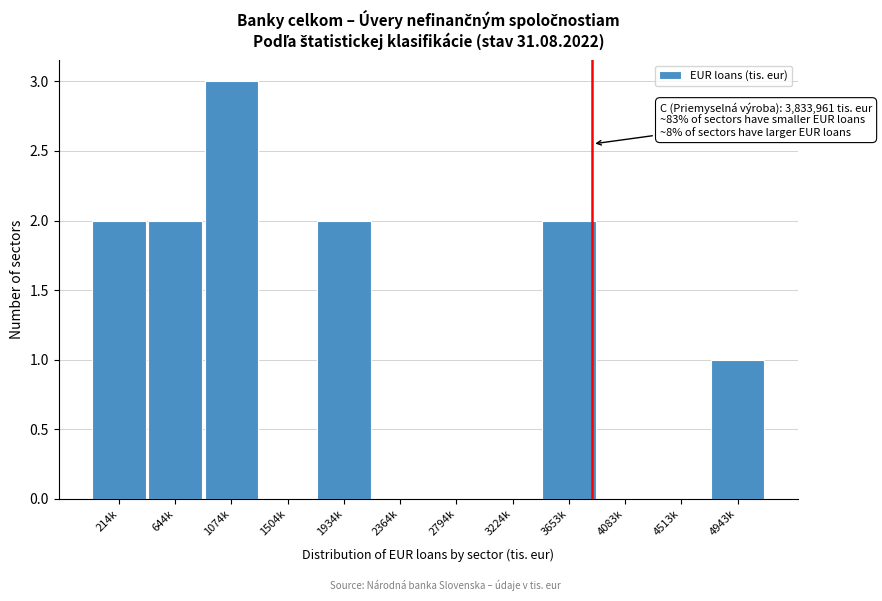

Reading right to left, list all the values displayed in this chart.

4943k=1	4513k=0	4083k=0	3653k=2	3224k=0	2794k=0	2364k=0	1934k=2	1504k=0	1074k=3	644k=2	214k=2